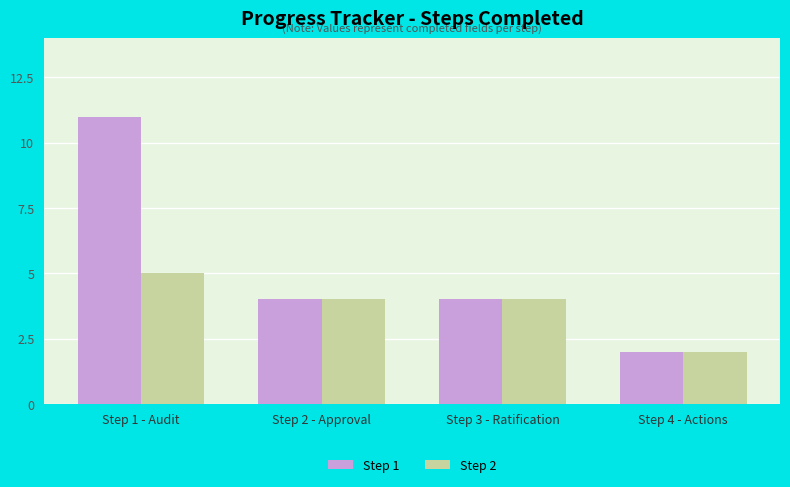

What is the maximum value for Step 2?

5